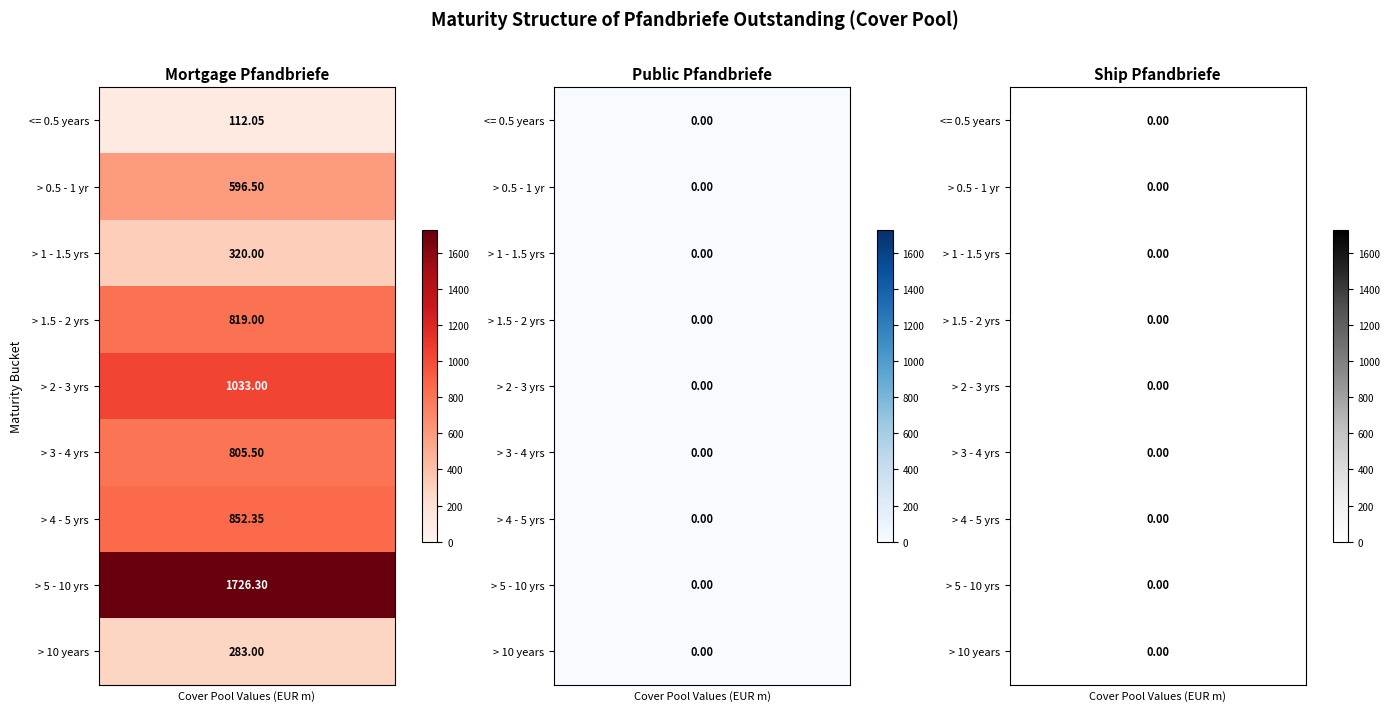

Which series has the widest spread of values?

> 5 years and <= 10 years